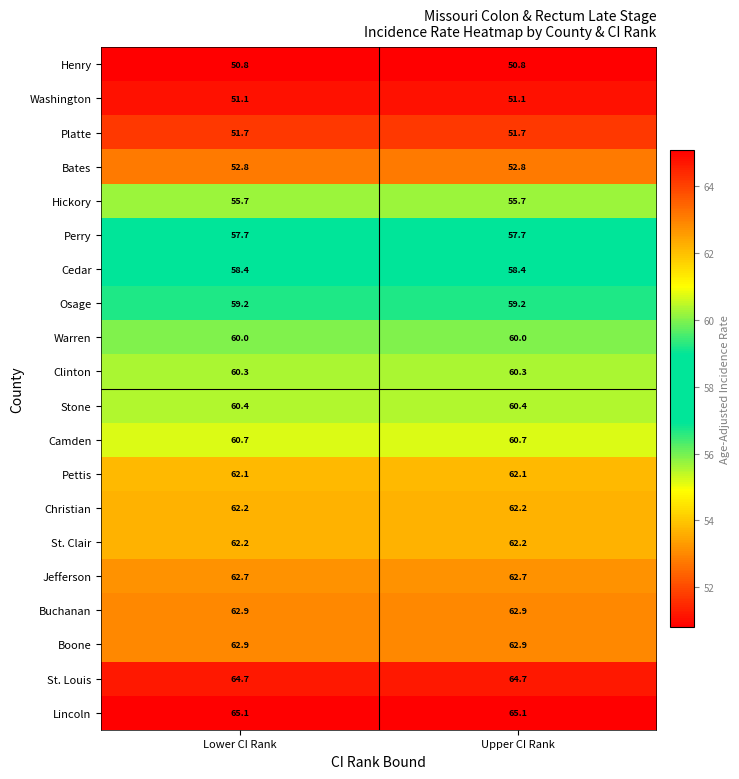

Which series has the largest total across all categories?

Lincoln